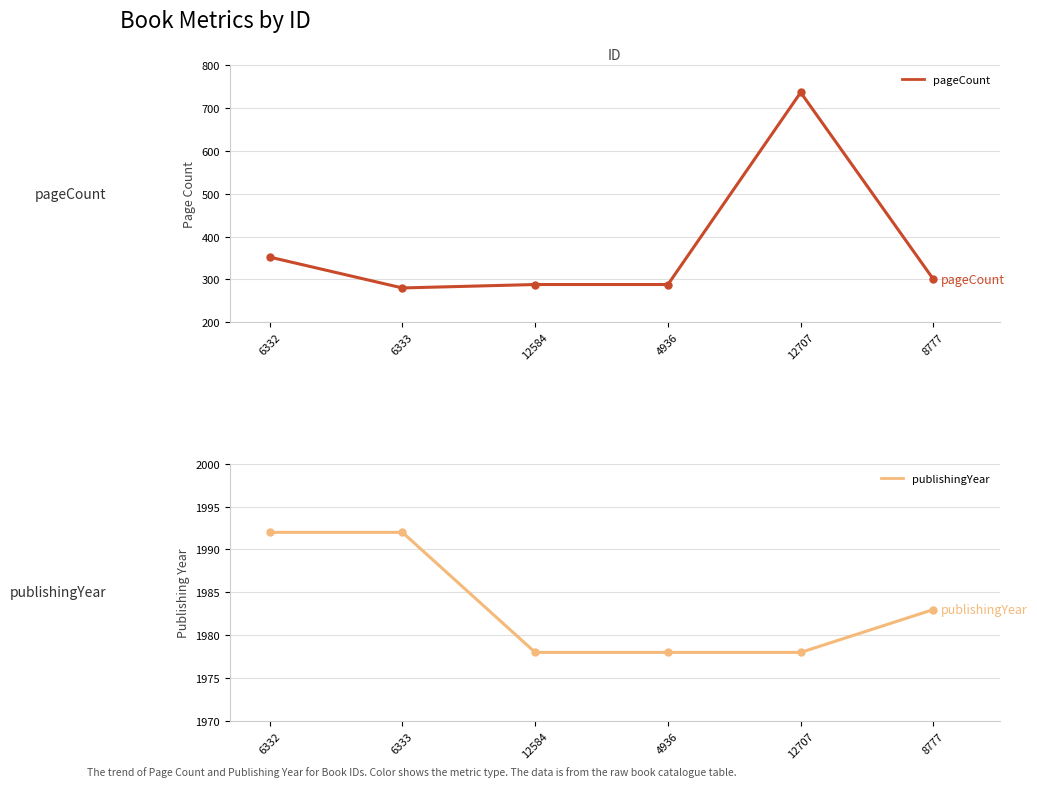

True or false: pageCount and publishingYear intersect in this chart.

False